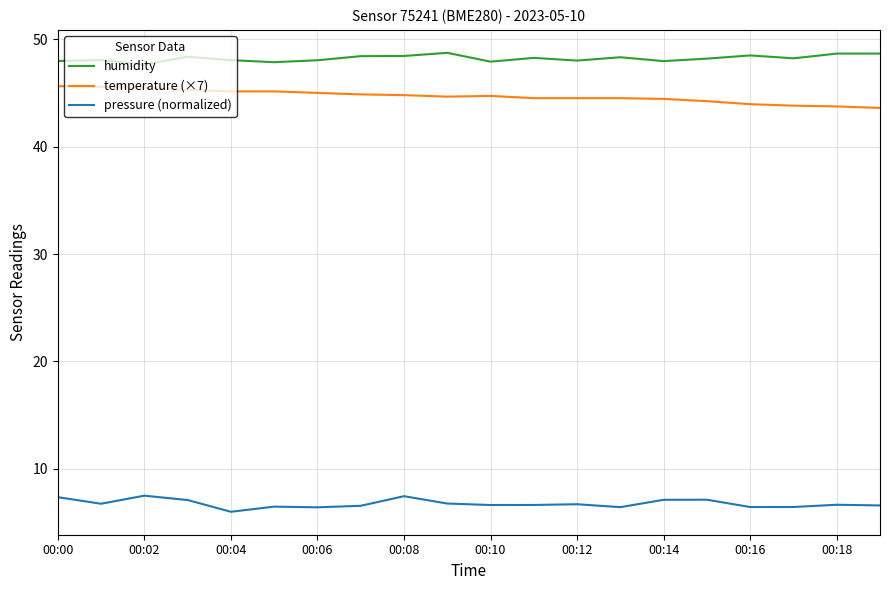

Rank the series by their maximum value, from lowest to highest.

pressure (normalized), temperature (×7), humidity